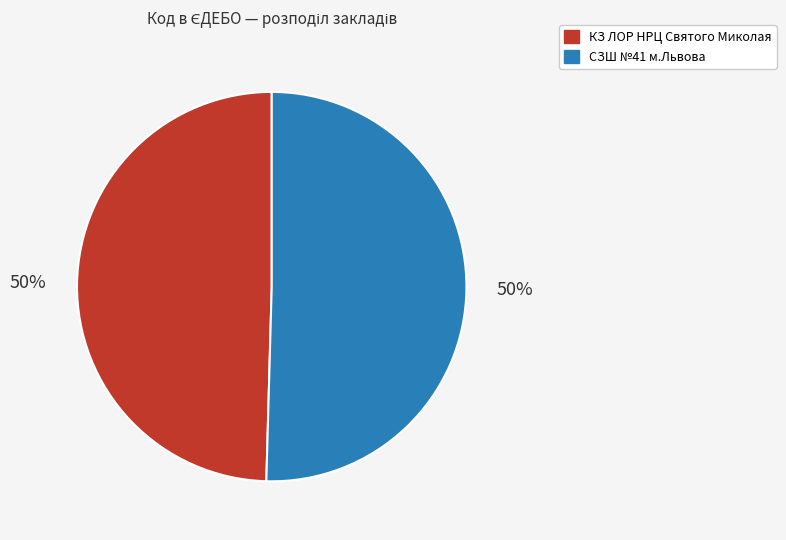

To the nearest percent, what percentage of the pie is СЗШ №41 м.Львова?

50%